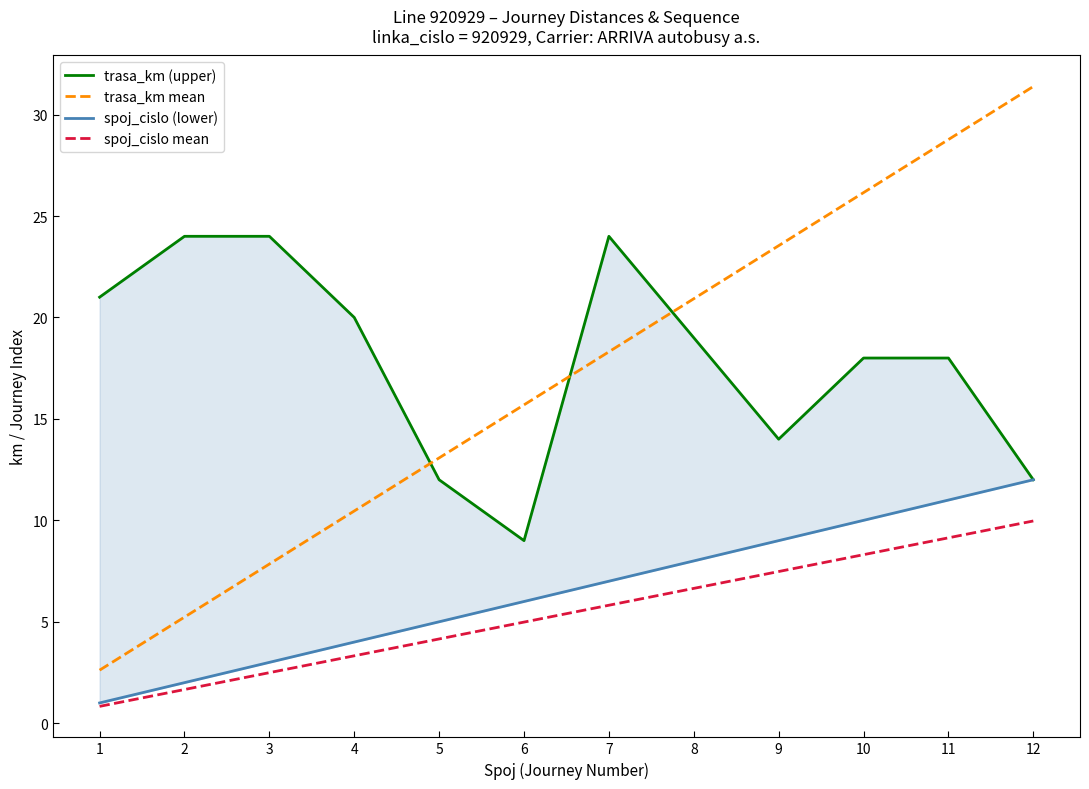

At which category does the chart reach its peak across all series?

12